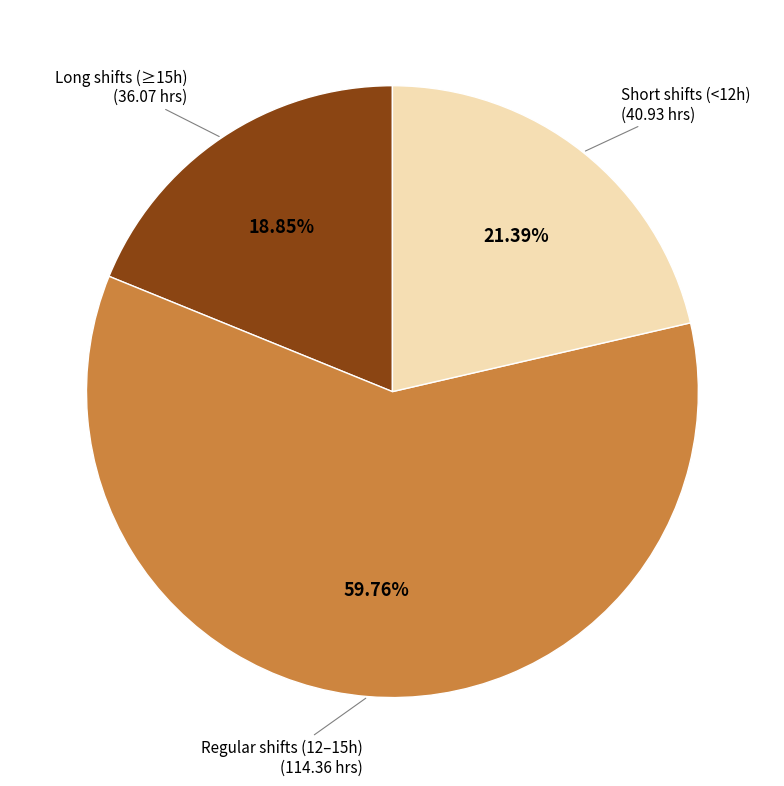

Does any single category account for the majority?

Yes